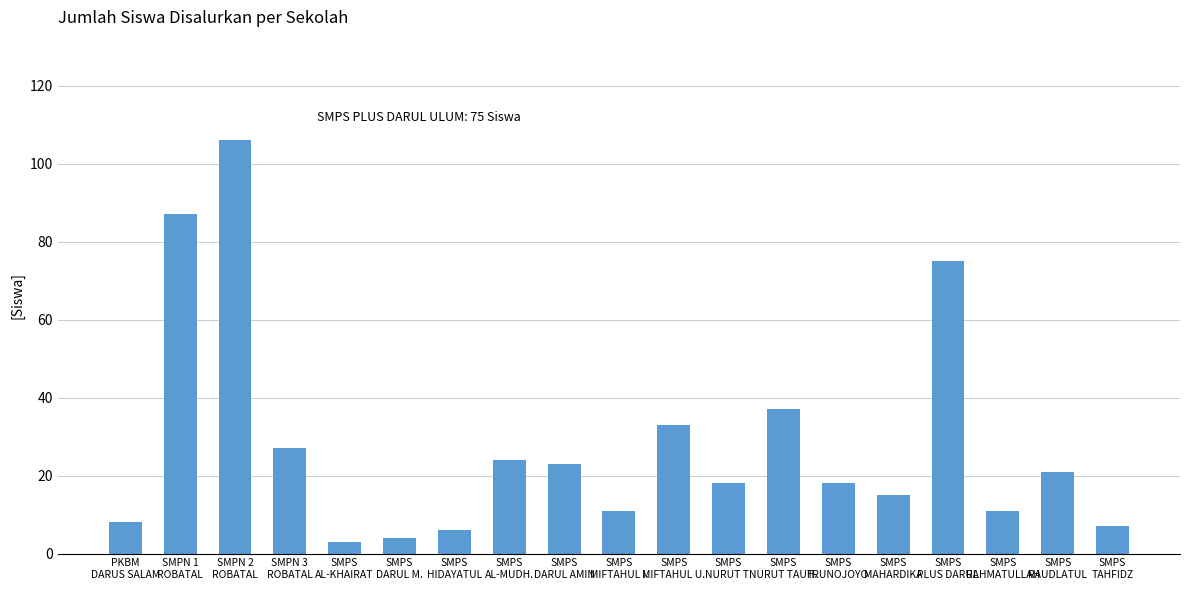

Which label corresponds to the largest value in the chart?

SMPN 2
ROBATAL